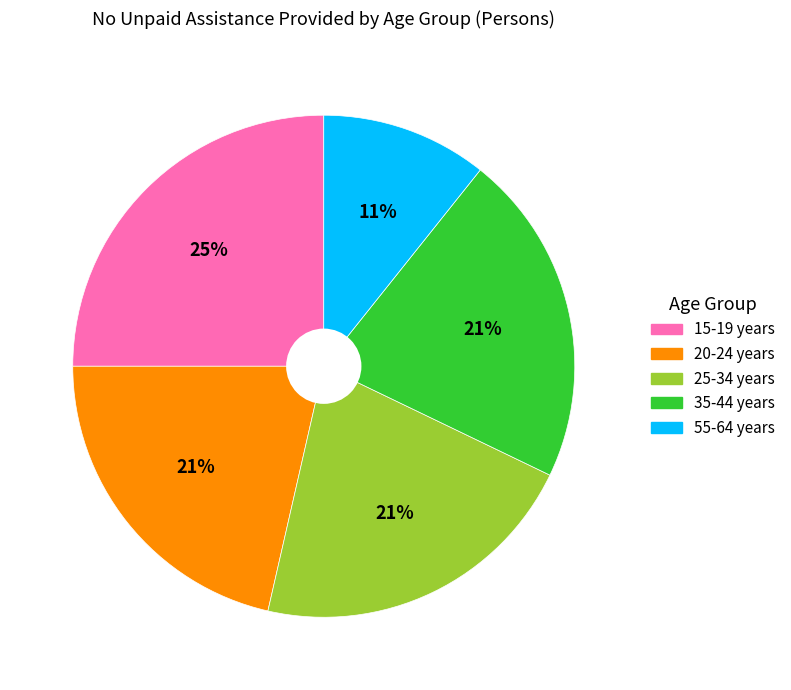

Is there a majority slice in this chart?

No